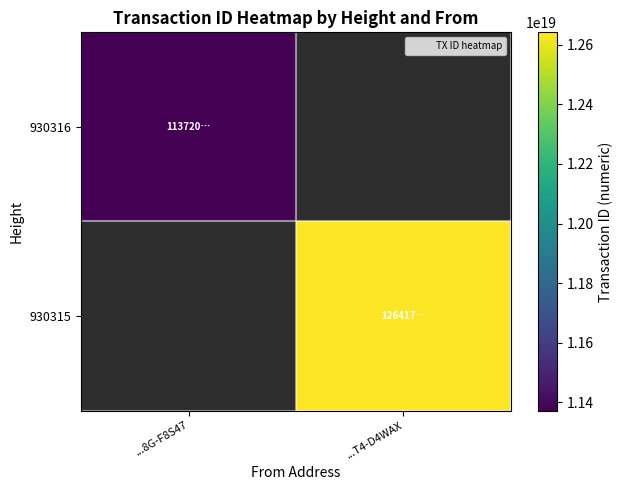

What is the highest value of the 930316 series?

11372082075820664832.0